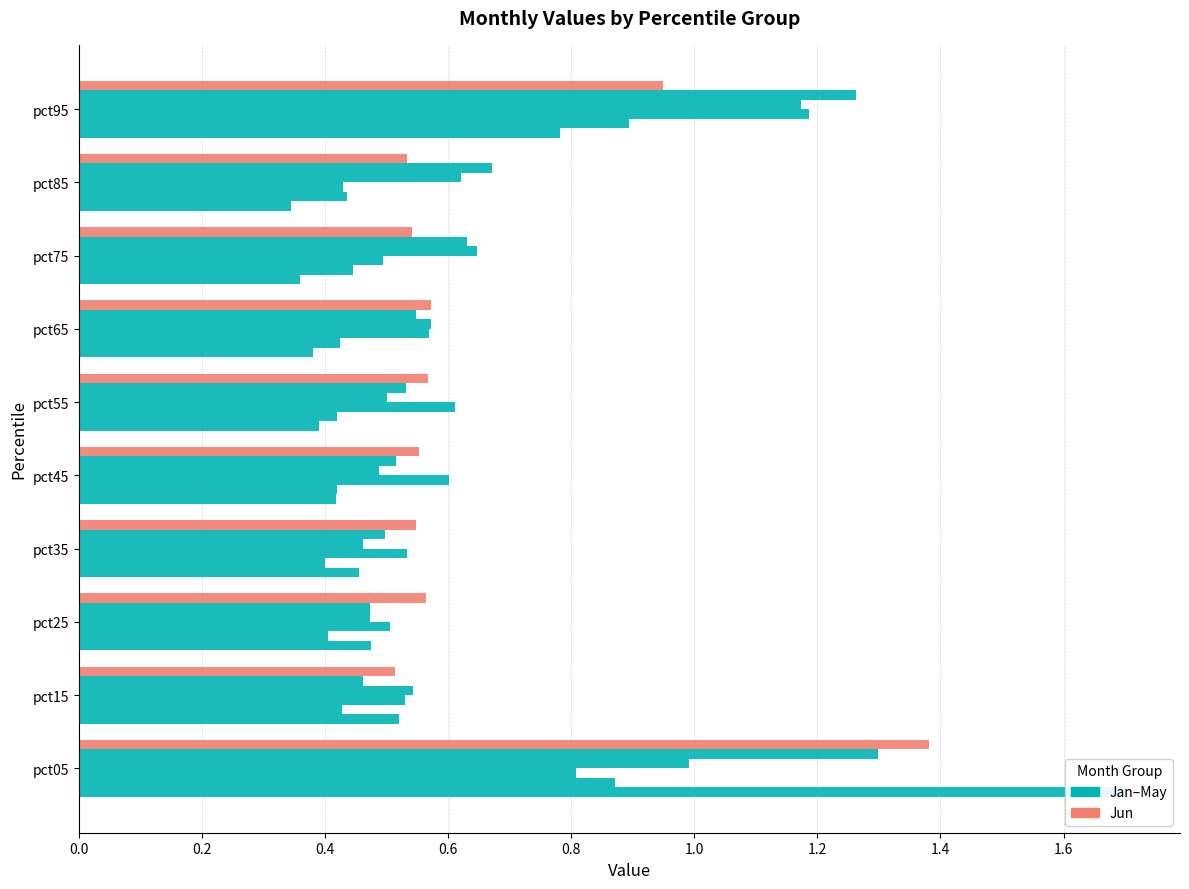

Reading right to left, what are all the values shown in this chart?

Jan: 0.8	0.3	0.4	0.4	0.4	0.4	0.5	0.5	0.5	1.7
Feb: 0.9	0.4	0.4	0.4	0.4	0.4	0.4	0.4	0.4	0.9
Mar: 1.2	0.4	0.5	0.6	0.6	0.6	0.5	0.5	0.5	0.8
Apr: 1.2	0.6	0.6	0.6	0.5	0.5	0.5	0.5	0.5	1.0
May: 1.3	0.7	0.6	0.5	0.5	0.5	0.5	0.5	0.5	1.3
Jun: 0.9	0.5	0.5	0.6	0.6	0.6	0.5	0.6	0.5	1.4